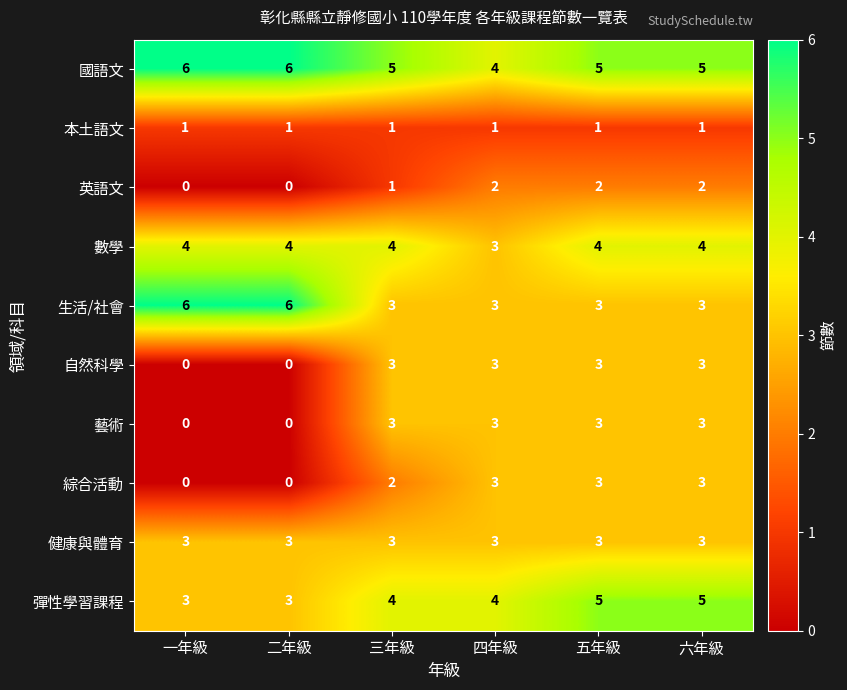

What is the greatest value displayed?

6